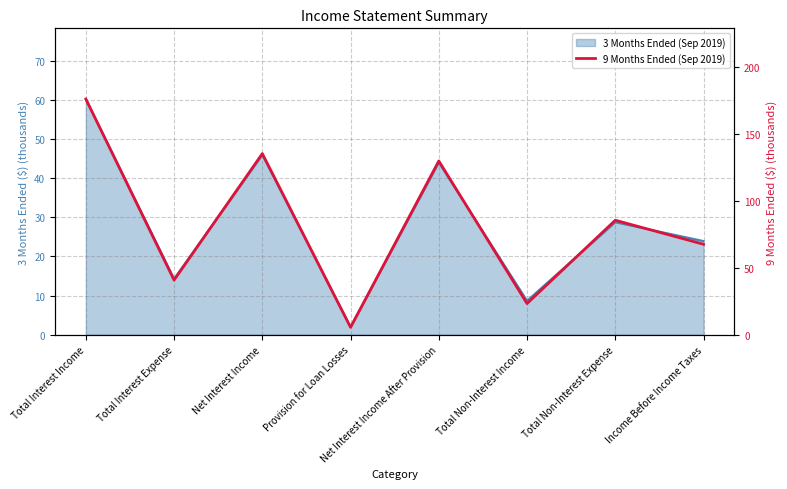

Between Provision for Loan Losses and Total Interest Expense, which is larger?

Total Interest Expense